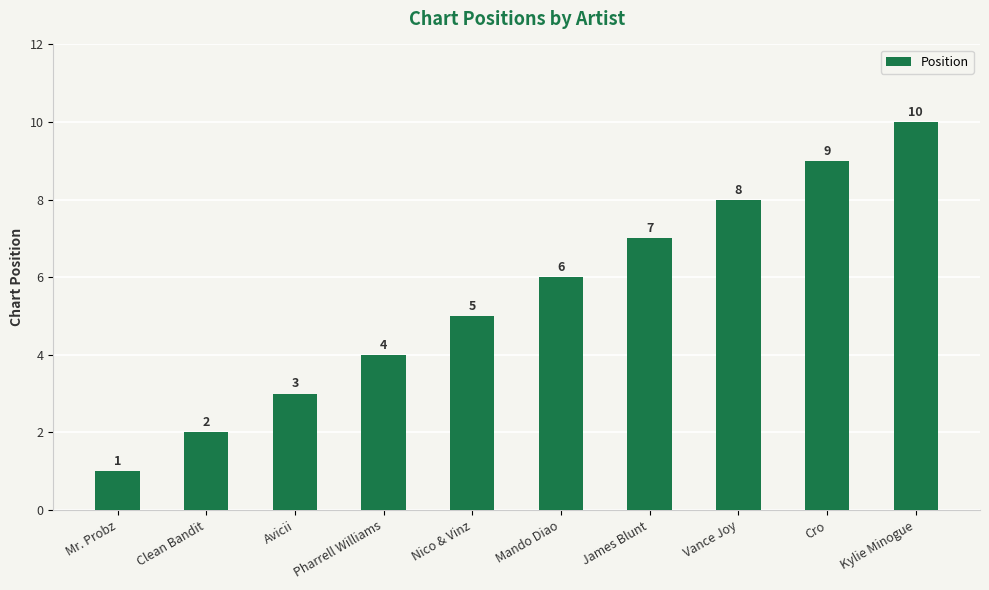

What is the change in value from Pharrell Williams to James Blunt?

+3